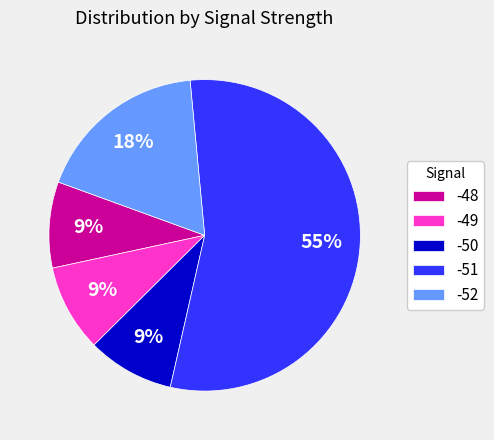

The -50 slice represents 9% of the pie. True or false?

True